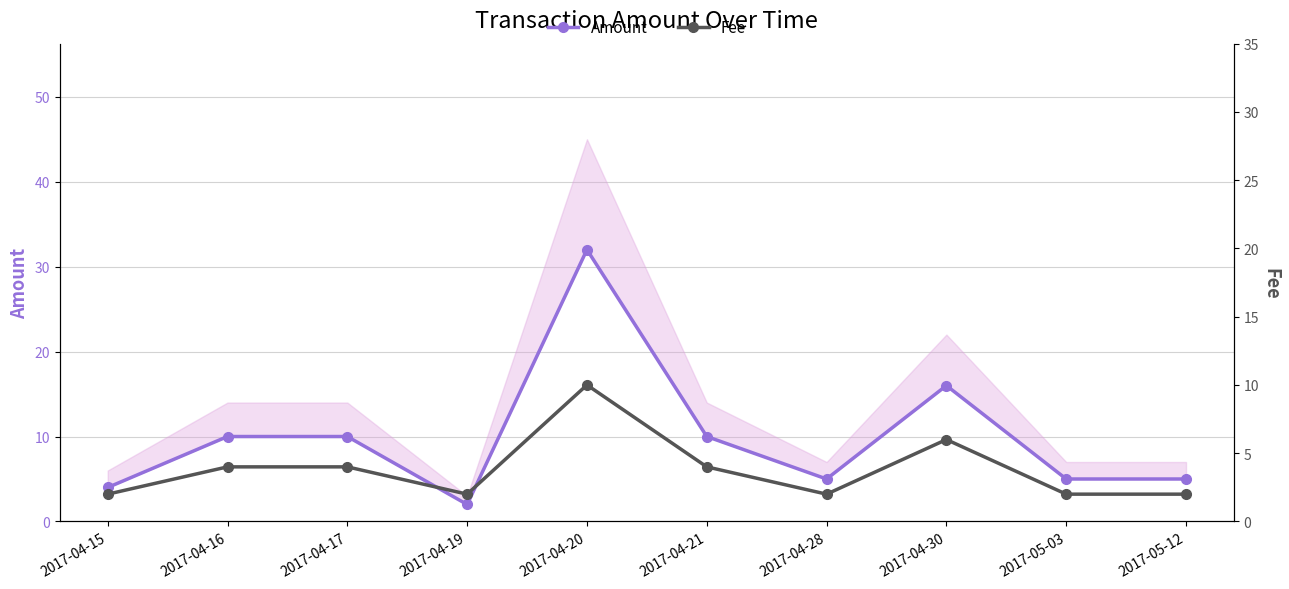

Which series has the largest total across all categories?

Amount